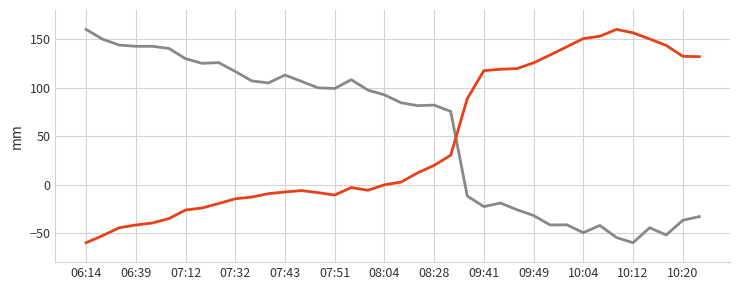

What is the minimum value shown in the chart?

-60.0